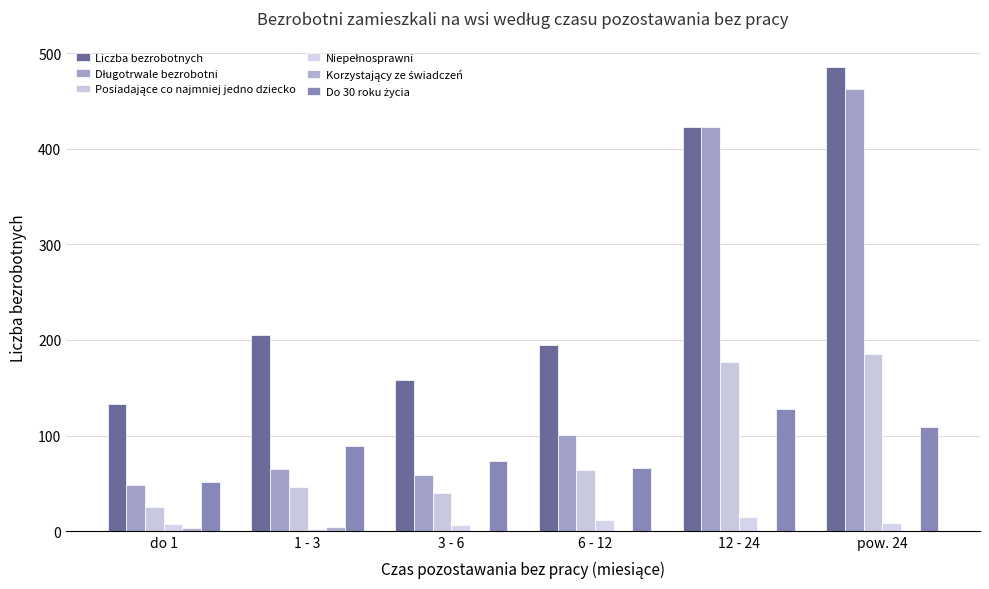

What is the total value across all series at 3 - 6?

336